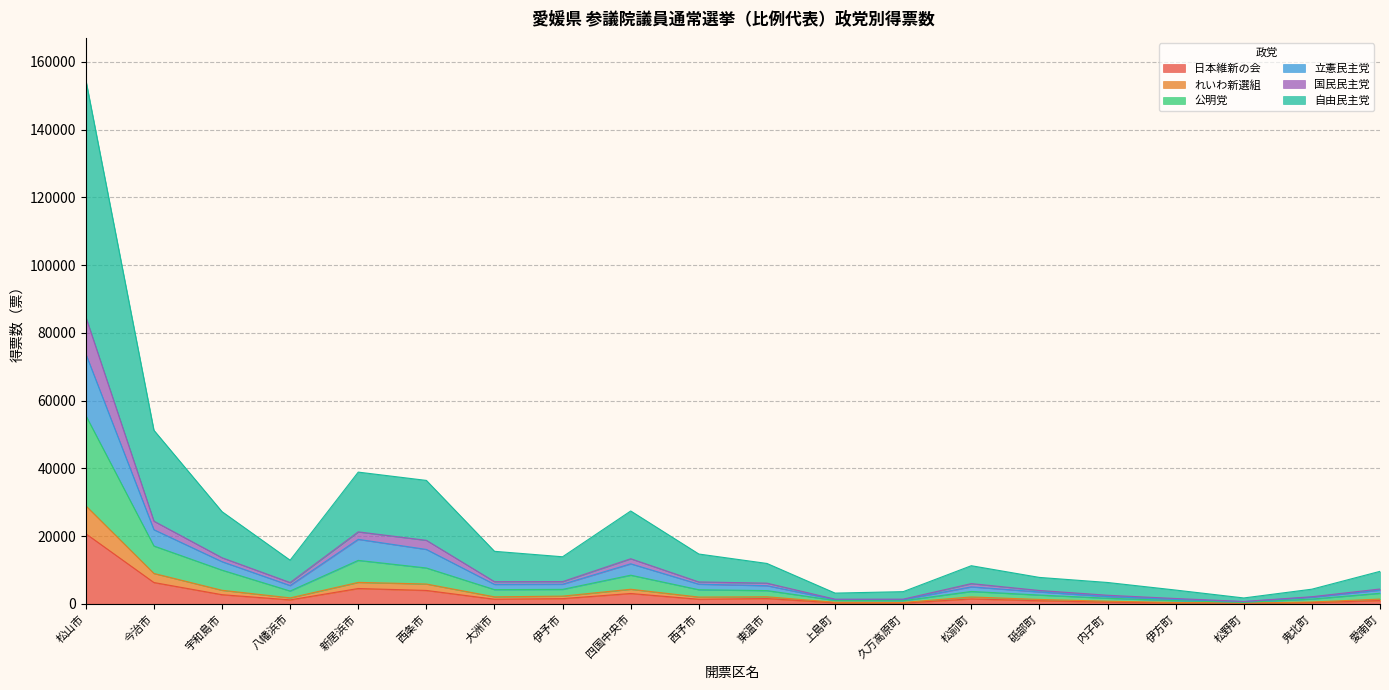

What is the highest value of the 日本維新の会 series?

20702.2